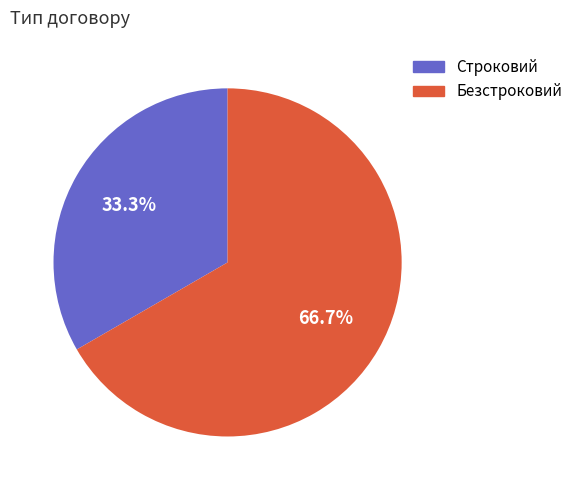

To the nearest percent, what is the difference between the largest and smallest slice percentages?

33%